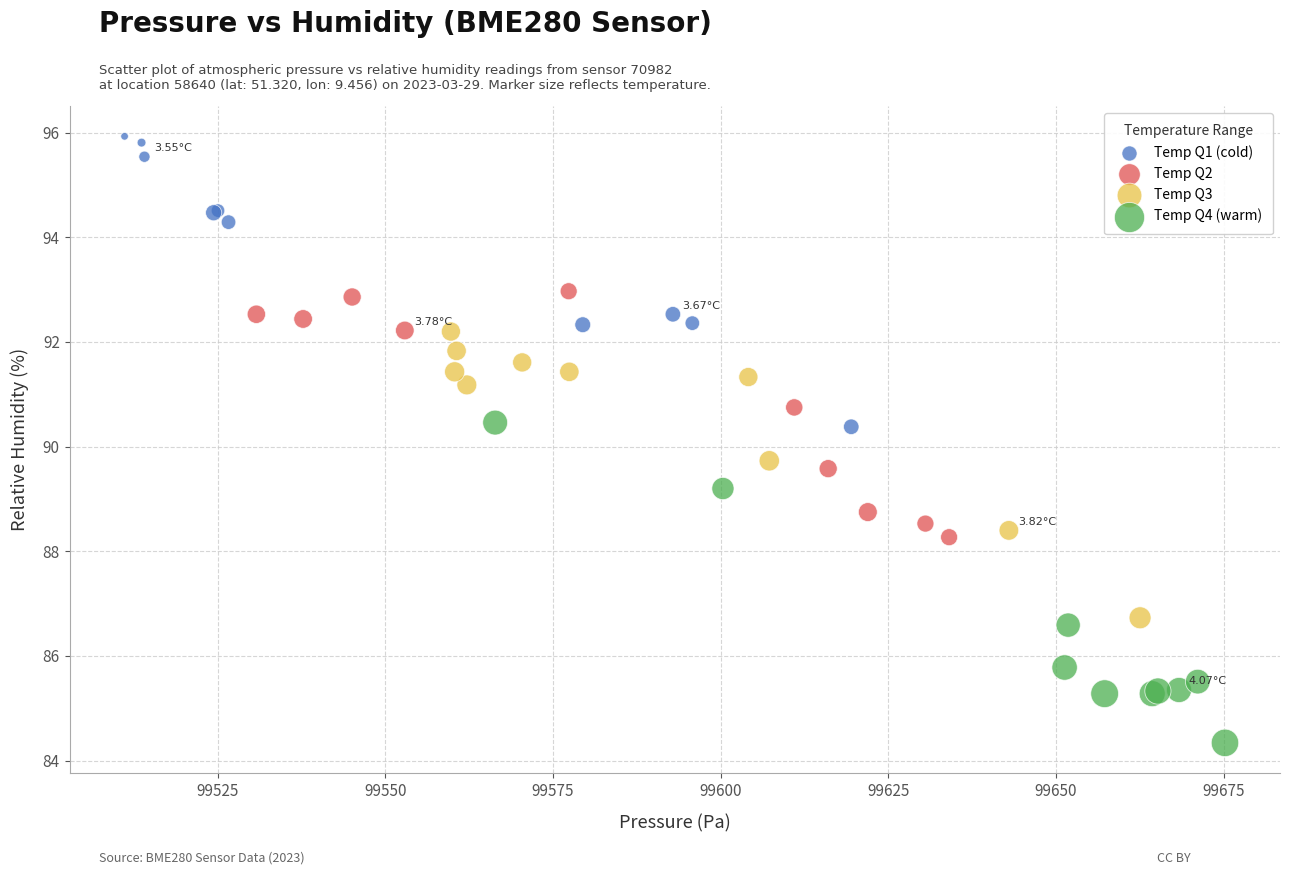

What are all the series names shown in the legend?

Temp Q1 (cold), Temp Q2, Temp Q3, Temp Q4 (warm)